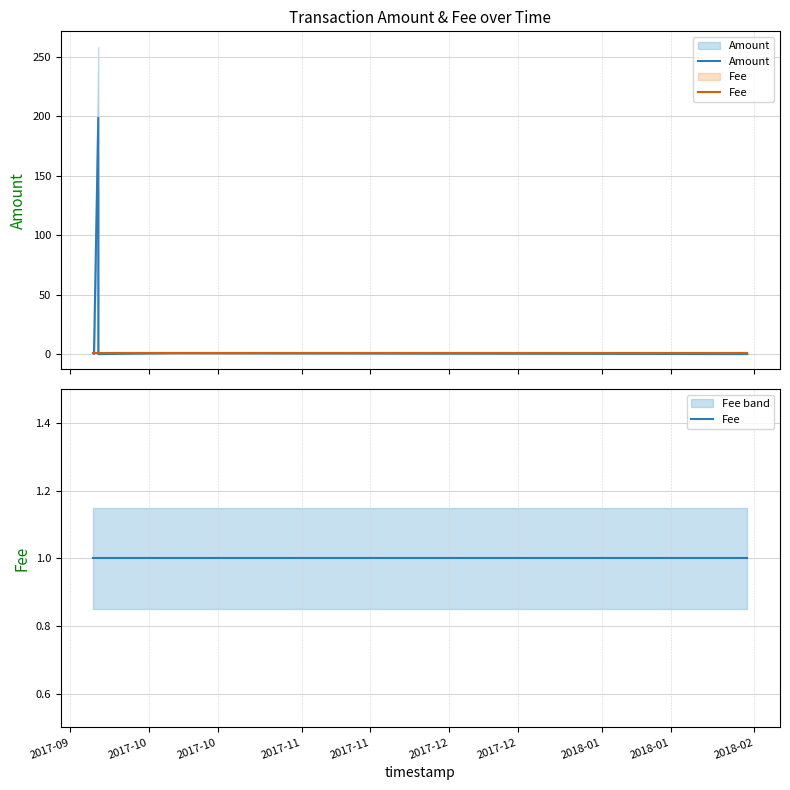

How many interior local valleys does the Amount series have?

2